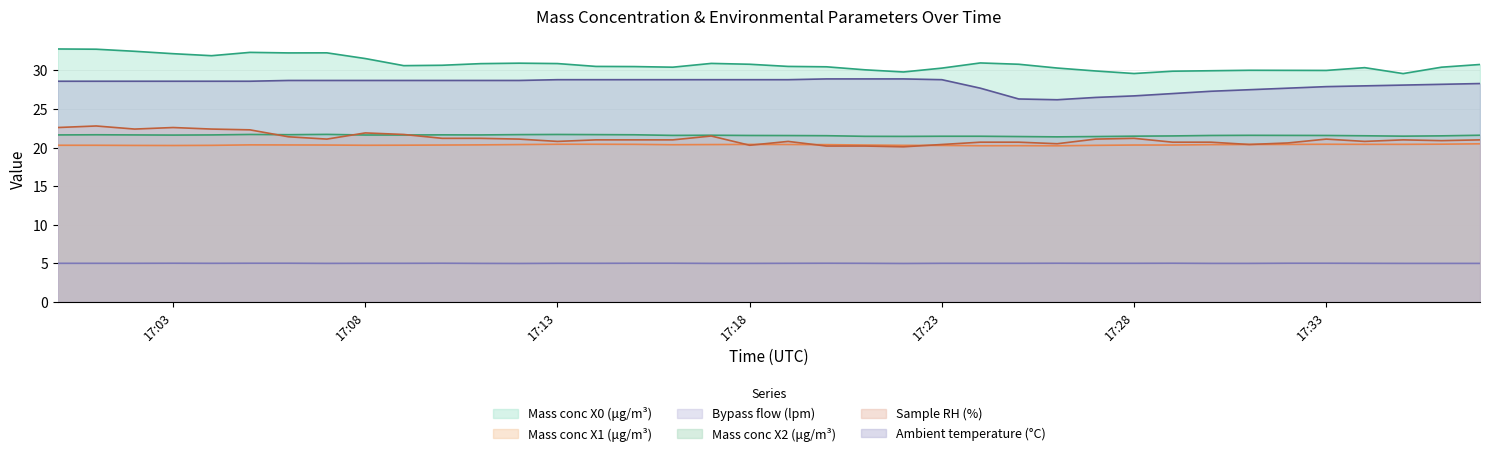

Is it true that Ambient temperature (°C) equals 14.3 at 17:08?

False